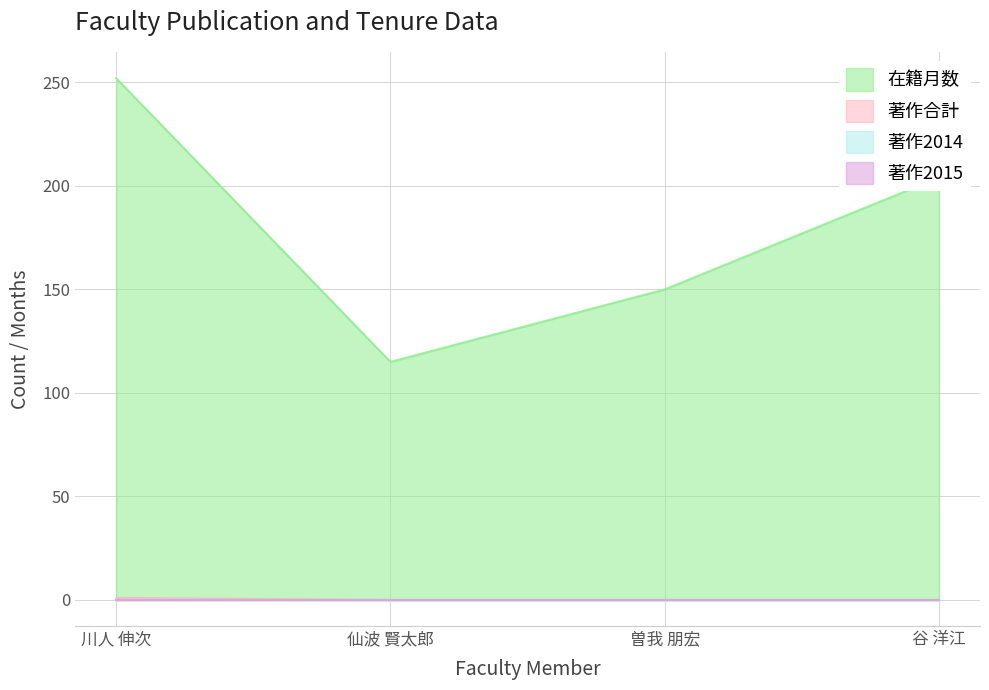

The value of 著作合計 at 曽我 朋宏 is 0. True or false?

False